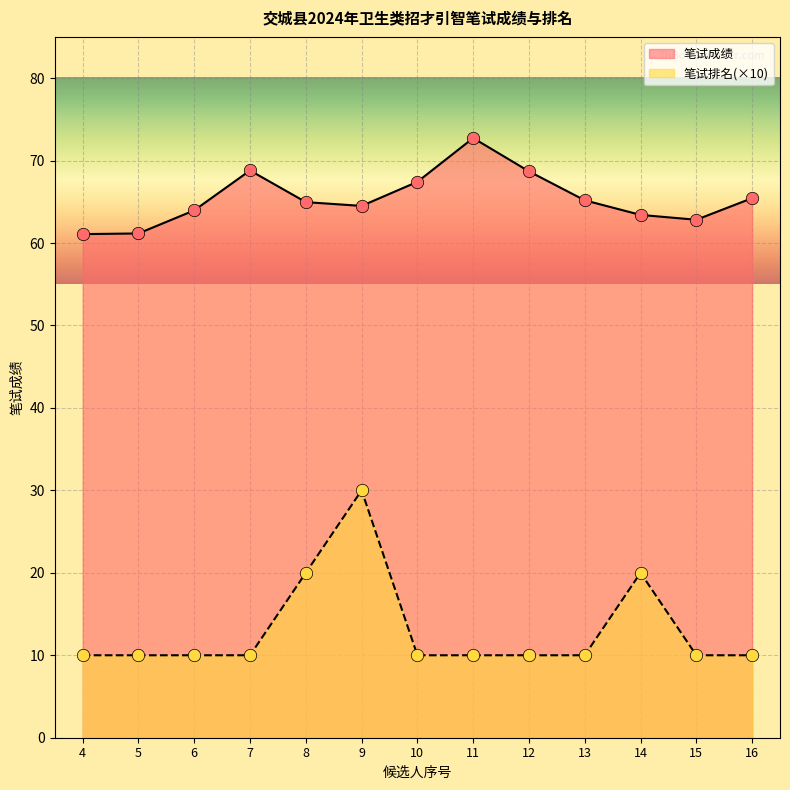

Which series reaches the minimum Y coordinate?

笔试排名